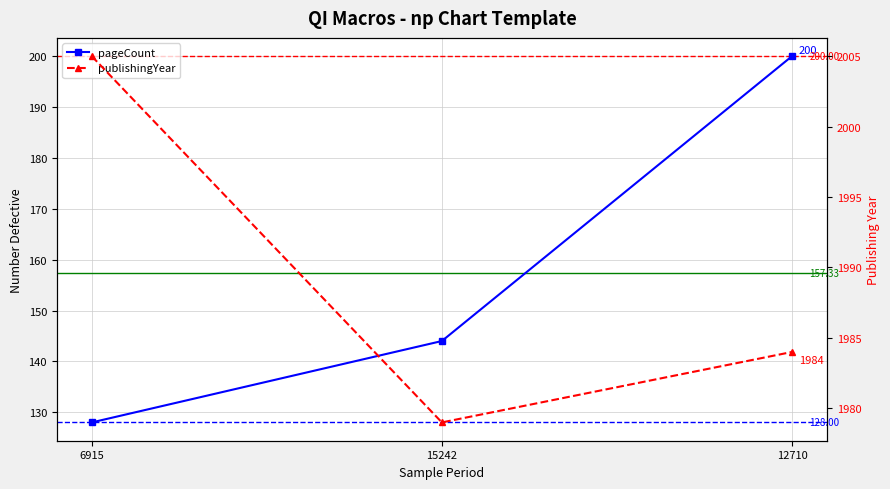

Rank the series at 15242 from highest to lowest value.

publishingYear, pageCount